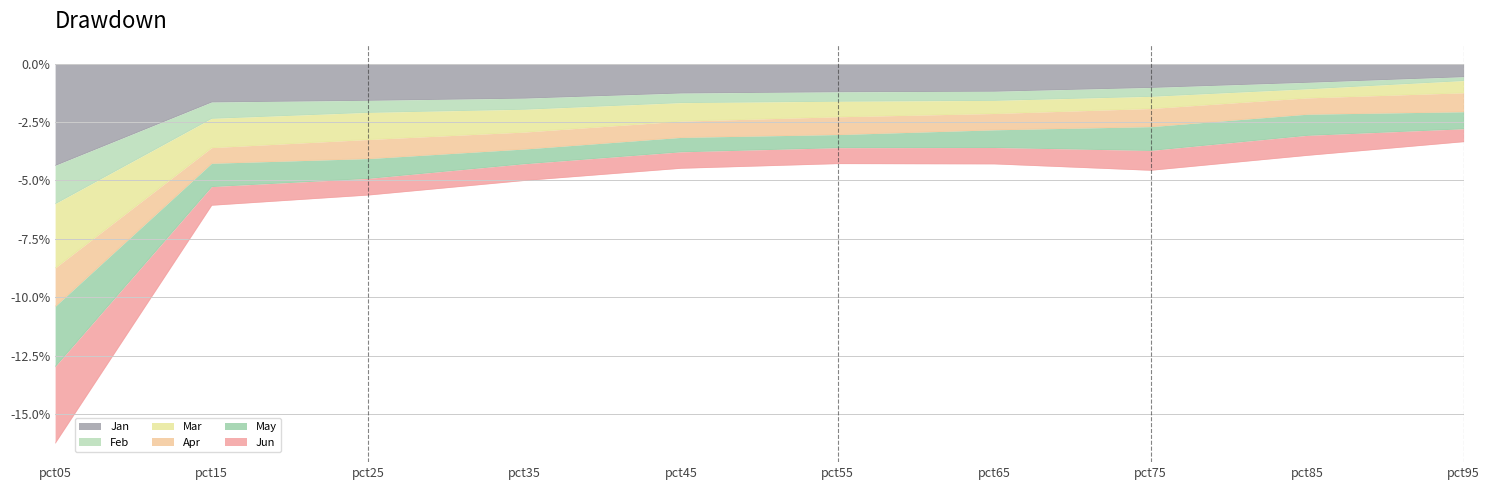

True or false: Feb has a value of -0.7 at pct95.

True